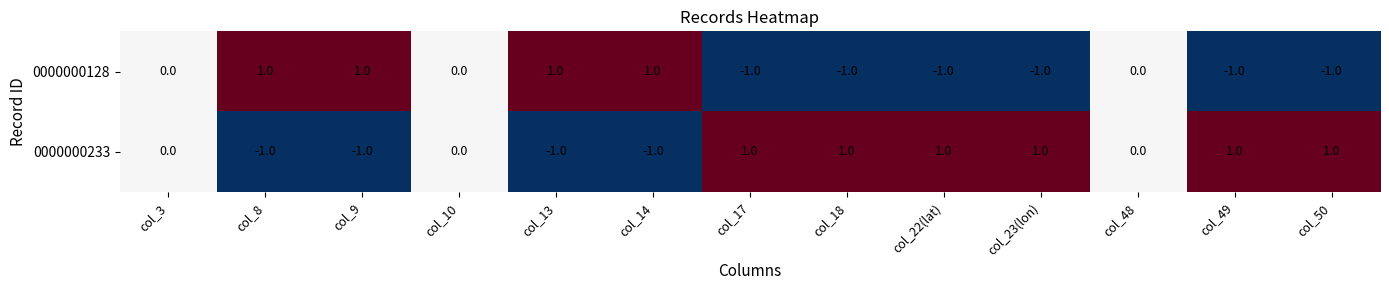

Is it true that 0000000128 equals 0 at col_48?

True